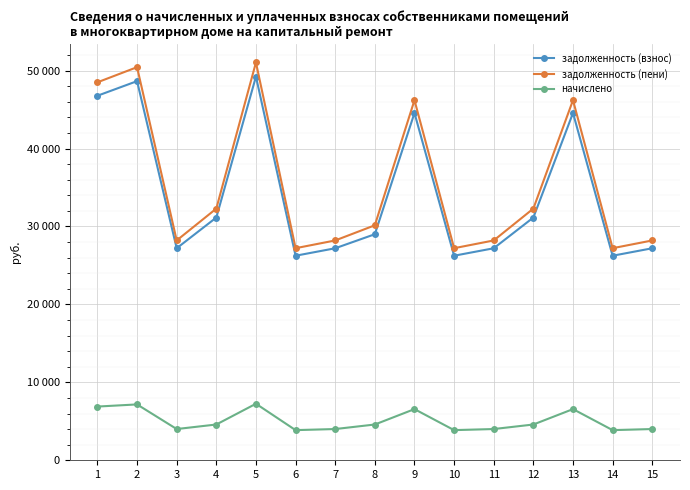

Is the value of начислено at 8 greater than the value of задолженность (пени) at 1?

No